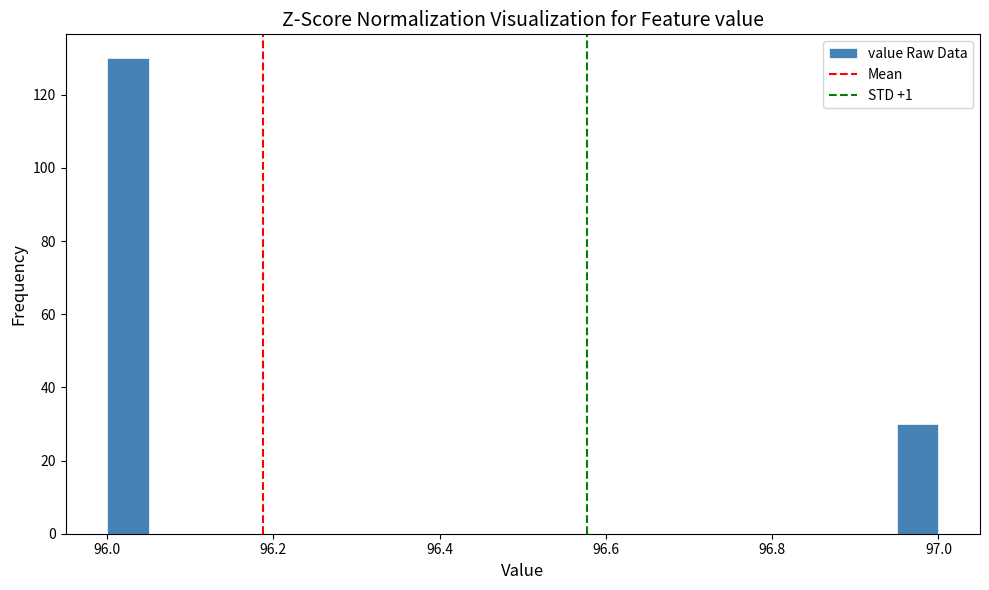

Read against the x-axis, roughly where is the centre of the tallest bar?

96.02